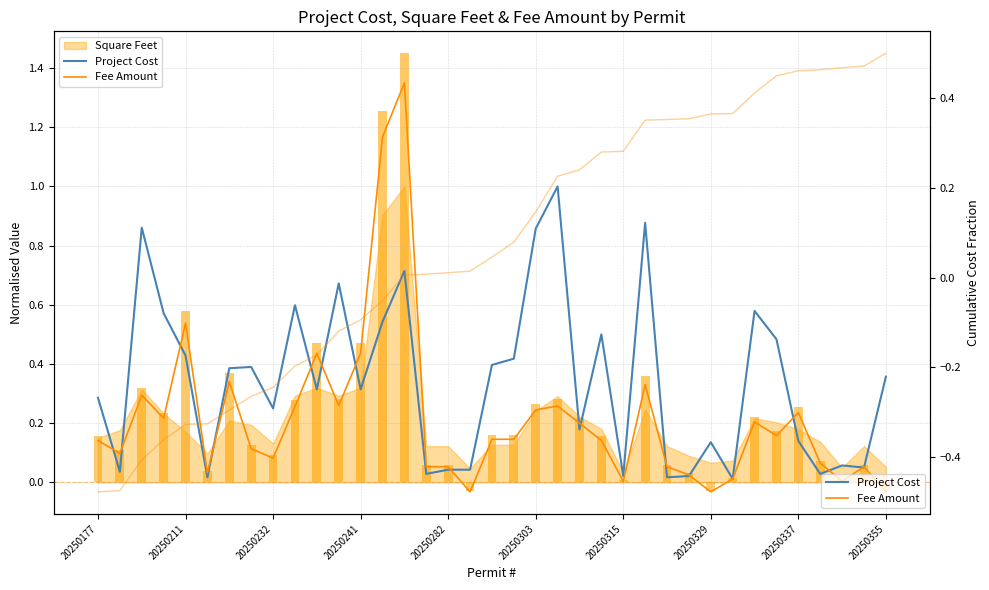

Which series changed the most between 20250232 and 25?

Fee Amount